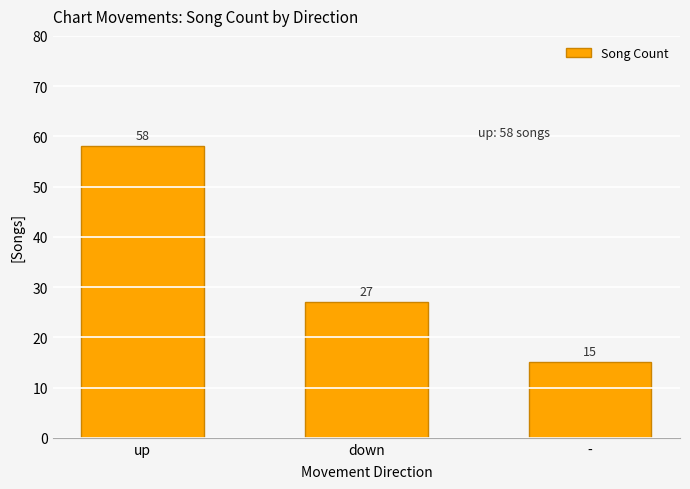

Rank the categories by value from highest to lowest.

up, down, -